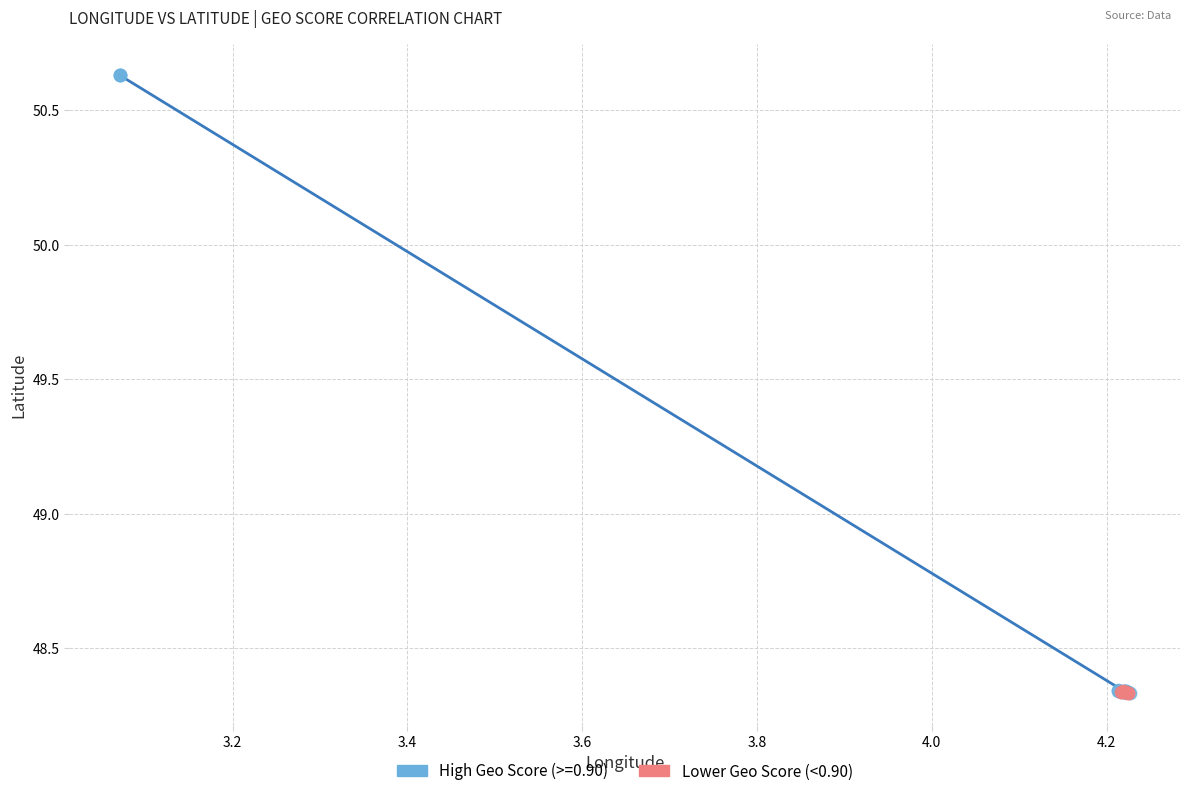

Which series has the widest spread of Y values?

High Geo Score (>=0.90)